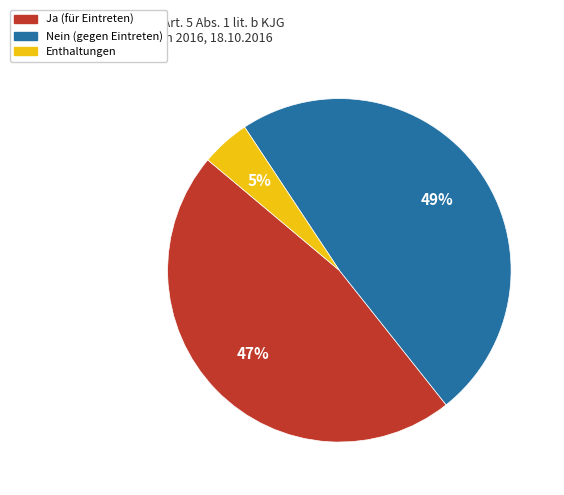

Is there a majority slice in this chart?

No